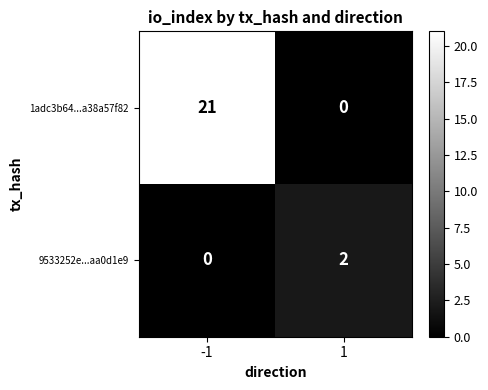

Reading right to left, extract all data points from this chart.

1adc3b64...a38a57f82: 1=0	-1=21
9533252e...aa0d1e9: 1=2	-1=0